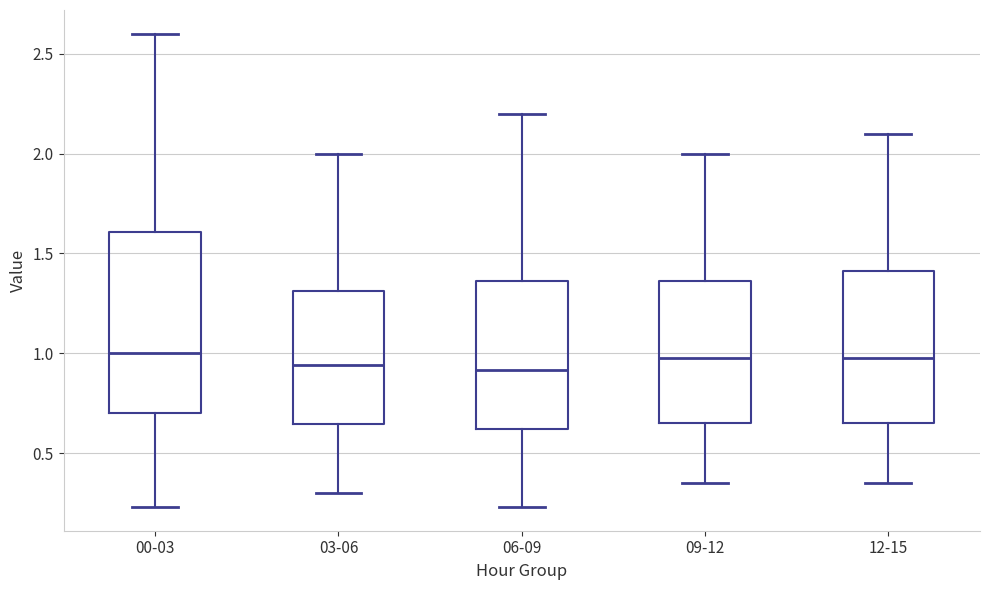

Where is the lower edge of the box for 03-06 on the y-axis? The values are not printed on the chart, so give them approximately, as read against the axis.

0.65